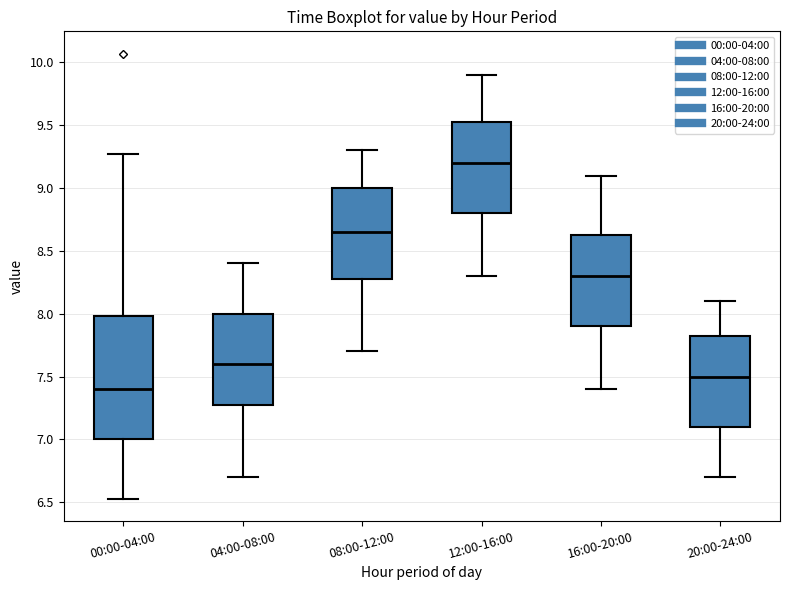

Which box's median line is the highest?

12:00-16:00